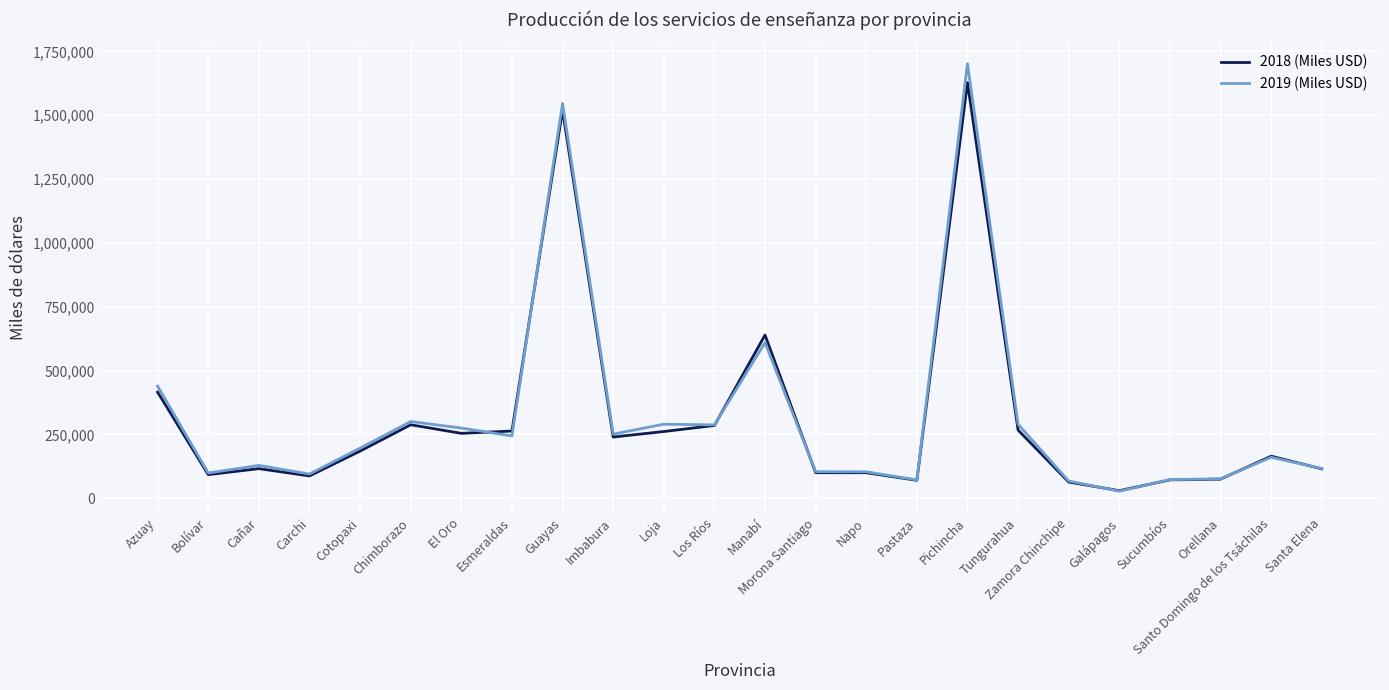

True or false: 2019 (Miles USD) has a value of 182172 at Azuay.

False